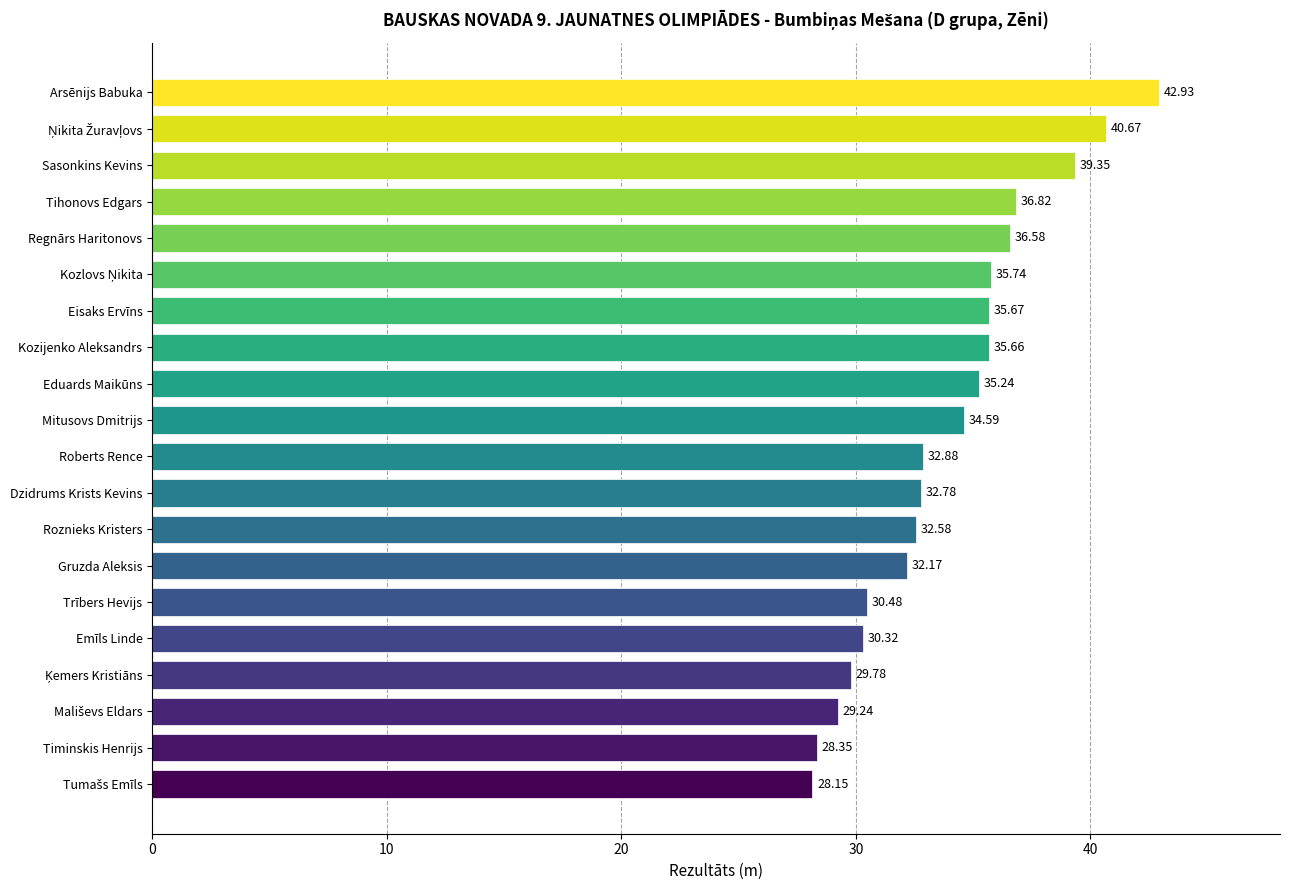

At which category does the chart reach its peak across all series?

Arsēnijs Babuka